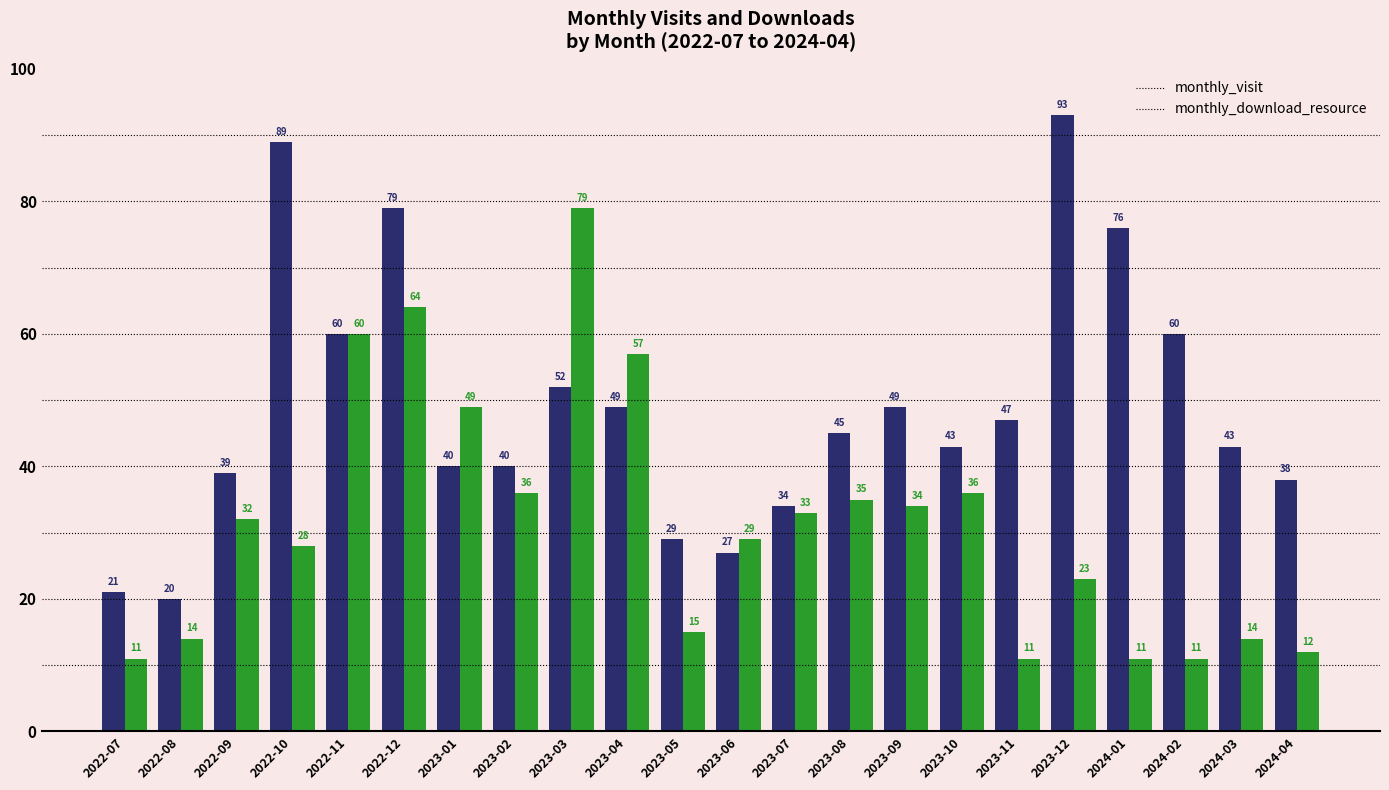

Is it true that monthly_download_resource equals 64 at 2022-12?

True